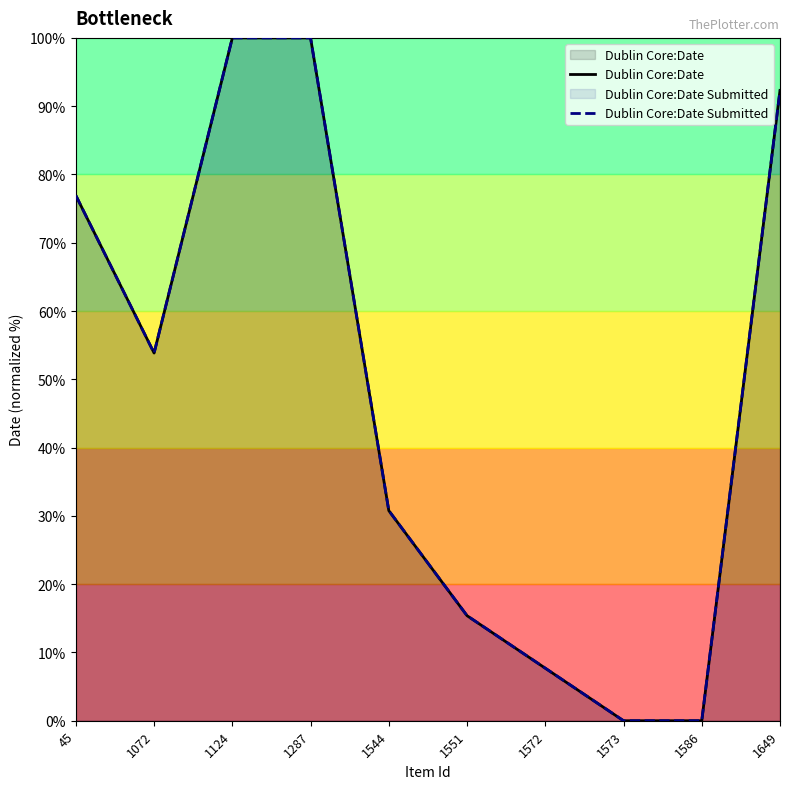

The Dublin Core:Date Submitted series shows 30.8 at 1544. True or false?

True